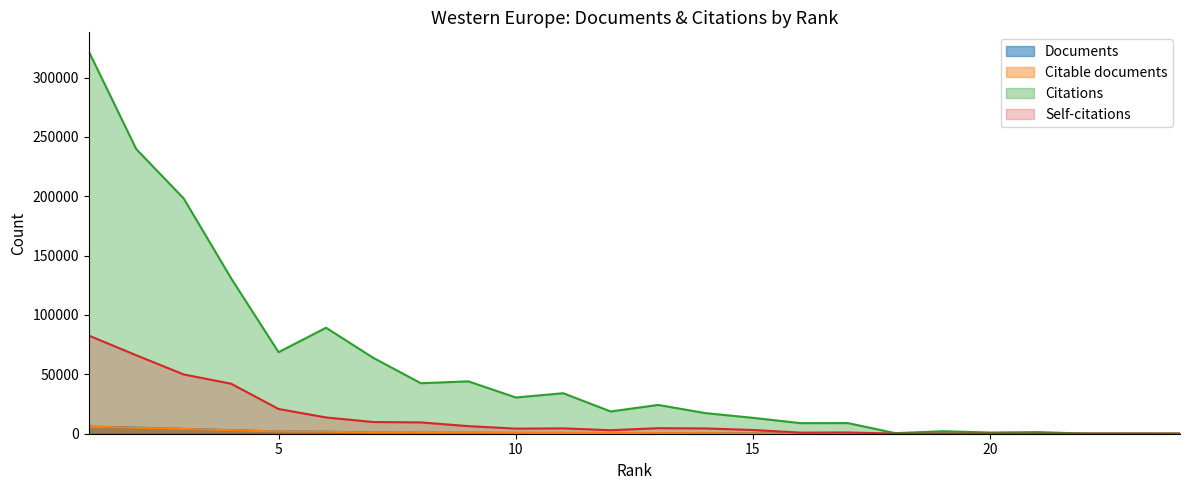

What is the highest value of the Citations series?

321970